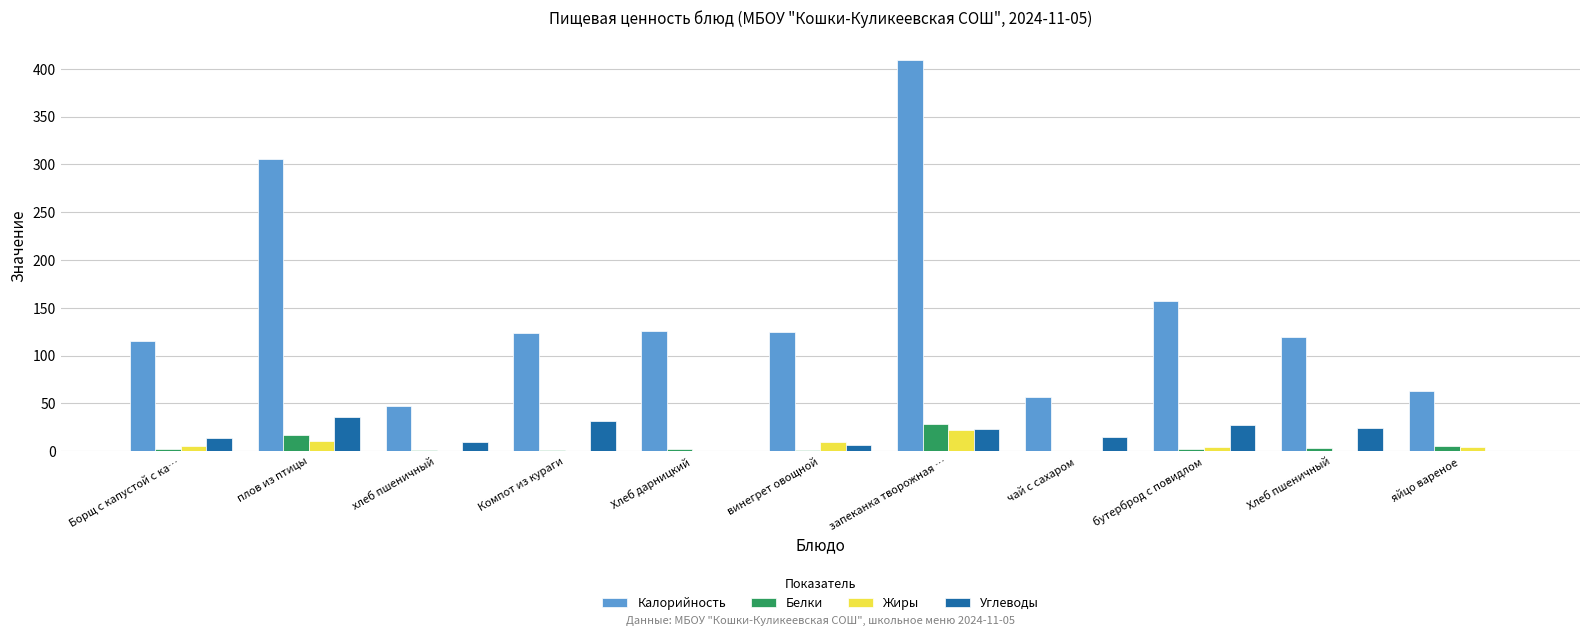

How many series are shown in this chart?

4